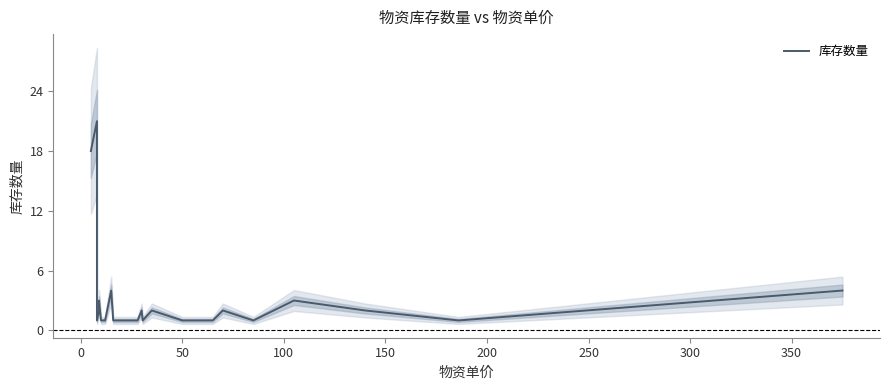

Reading right to left, list all the values displayed in this chart.

4	1	2	3	1	2	1	1	1	2	1	2	1	1	1	4	1	1	3	2	1	2	21	18